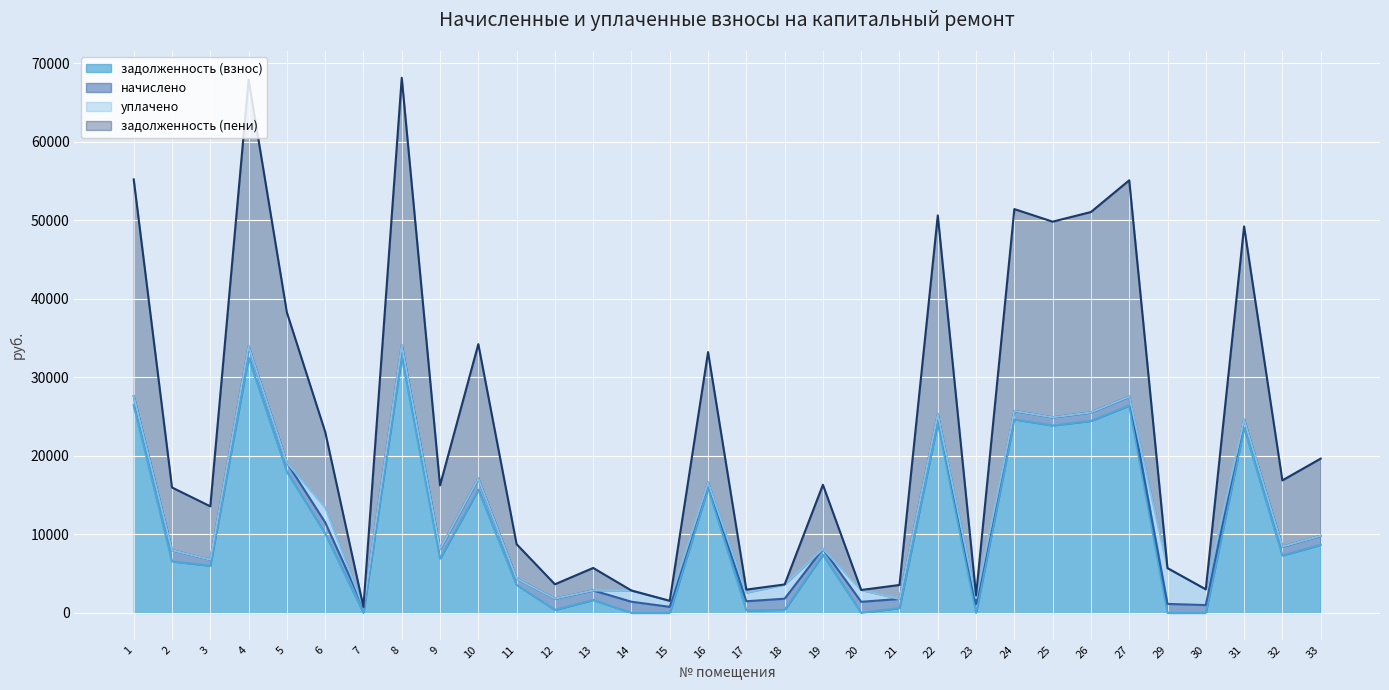

True or false: задолженность (взнос) and задолженность (пени) cross at least once.

False